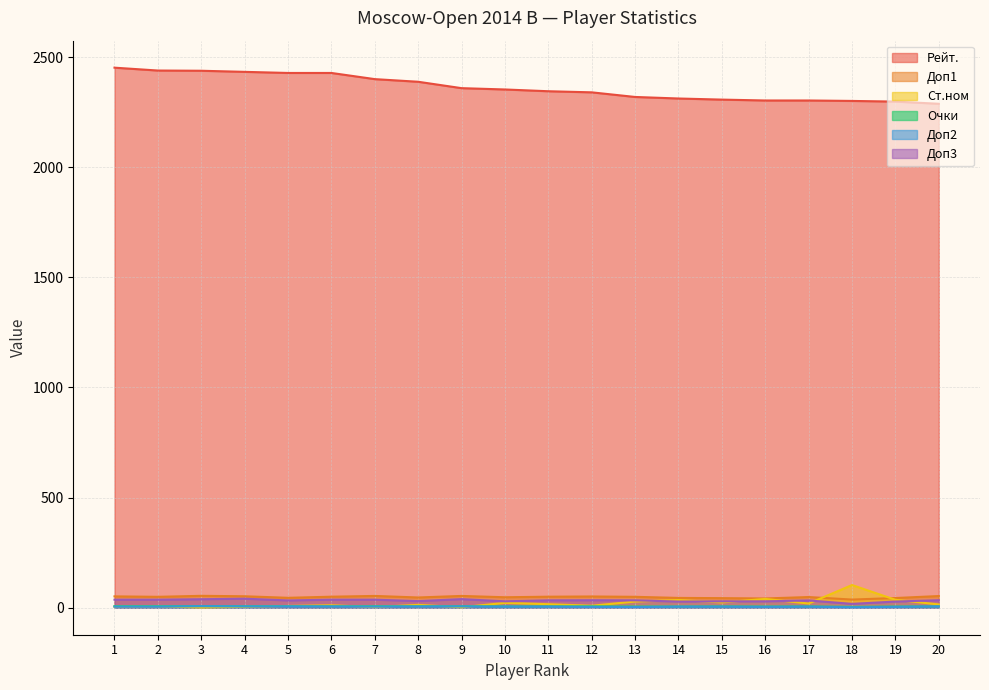

Which series has the largest total across all categories?

Рейт.